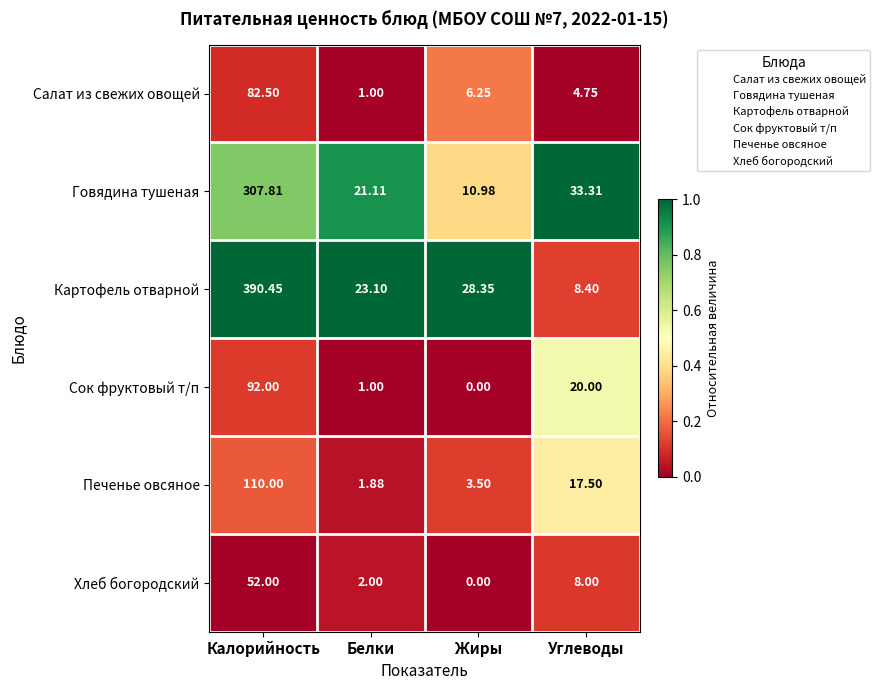

At which label is Картофель отварной closest to 199?

Жиры